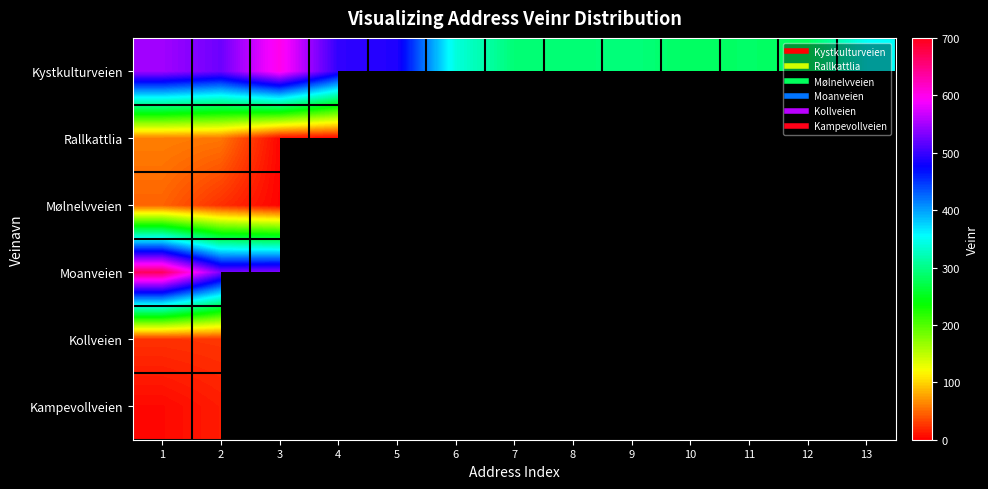

Between 3 and 7, which series saw the biggest shift?

Kystkulturveien